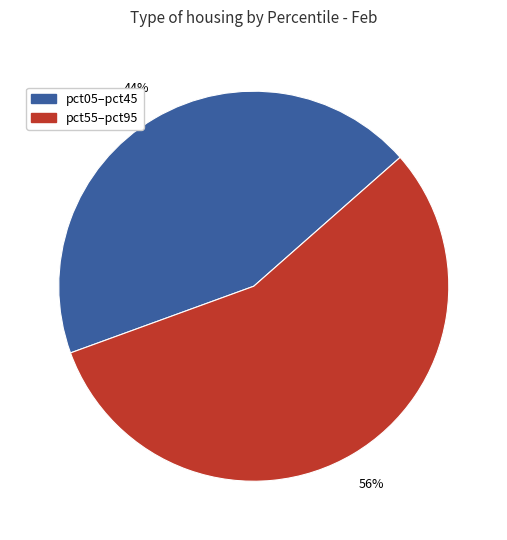

Does any single category account for the majority?

Yes